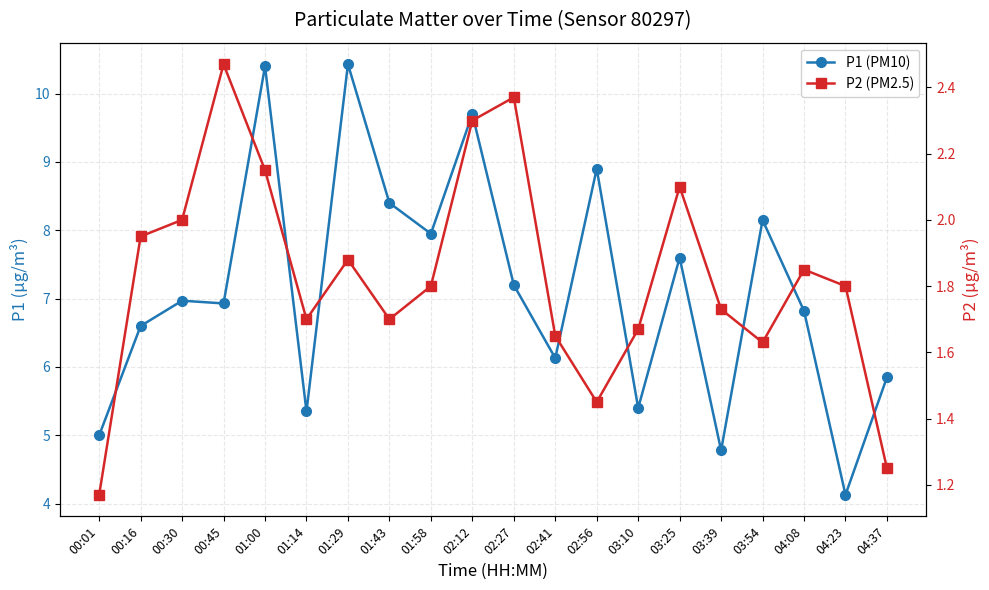

What is the sum of the P2 (PM2.5) values at 02:41 and 02:27?

4.0